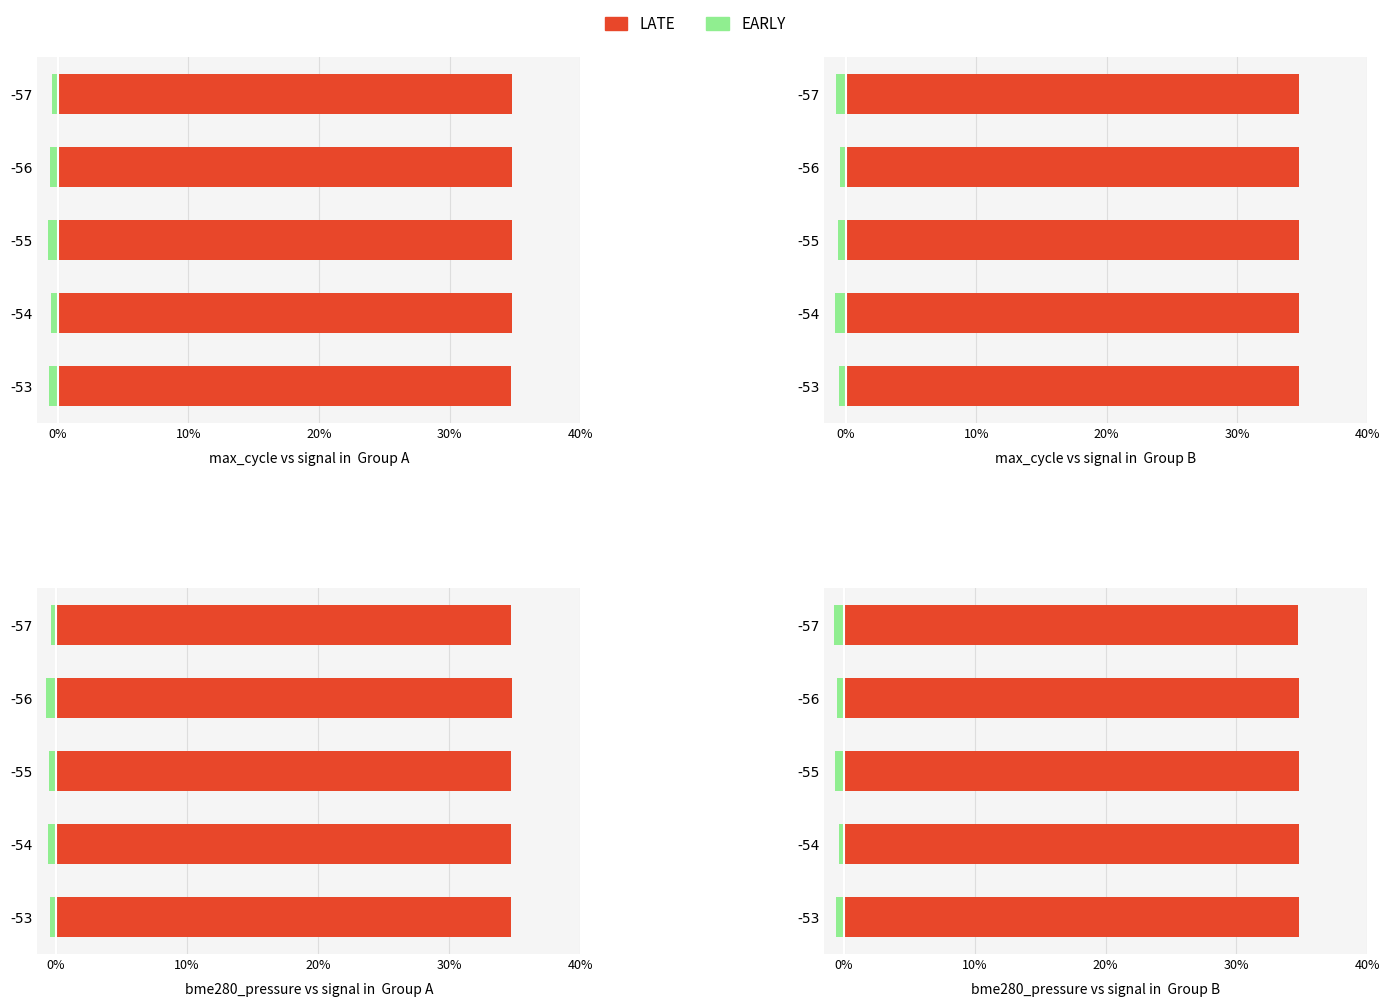

Which series has the largest total across all categories?

LATE